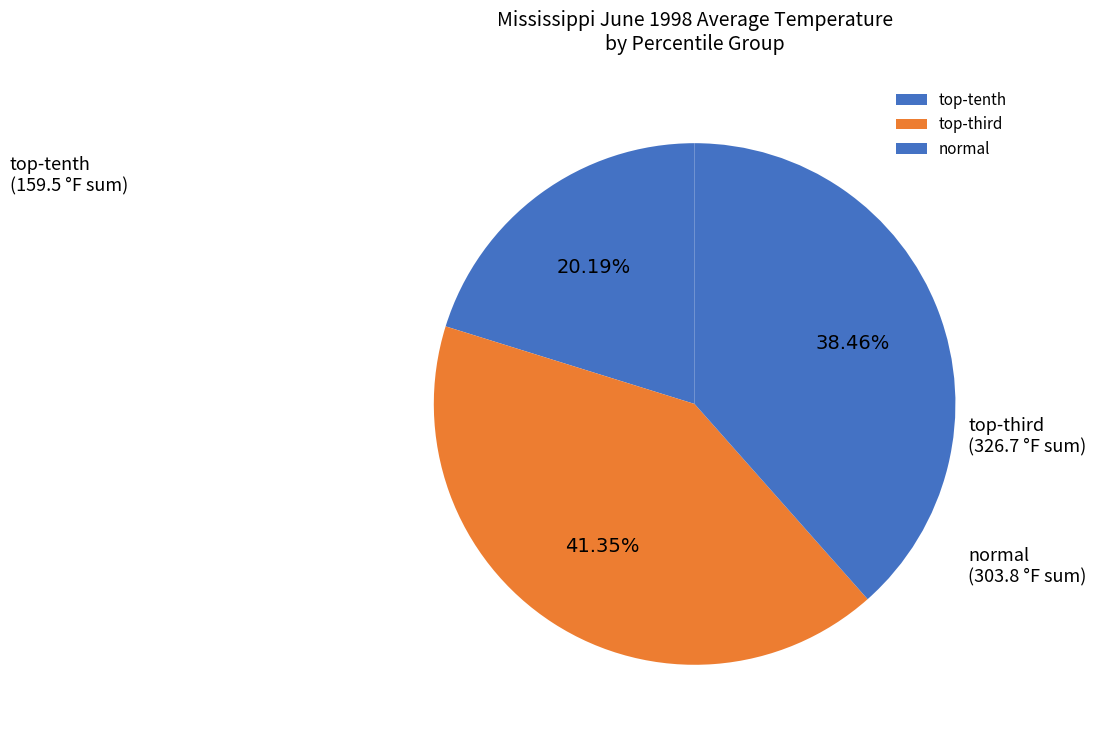

How many slices are in this pie chart?

3